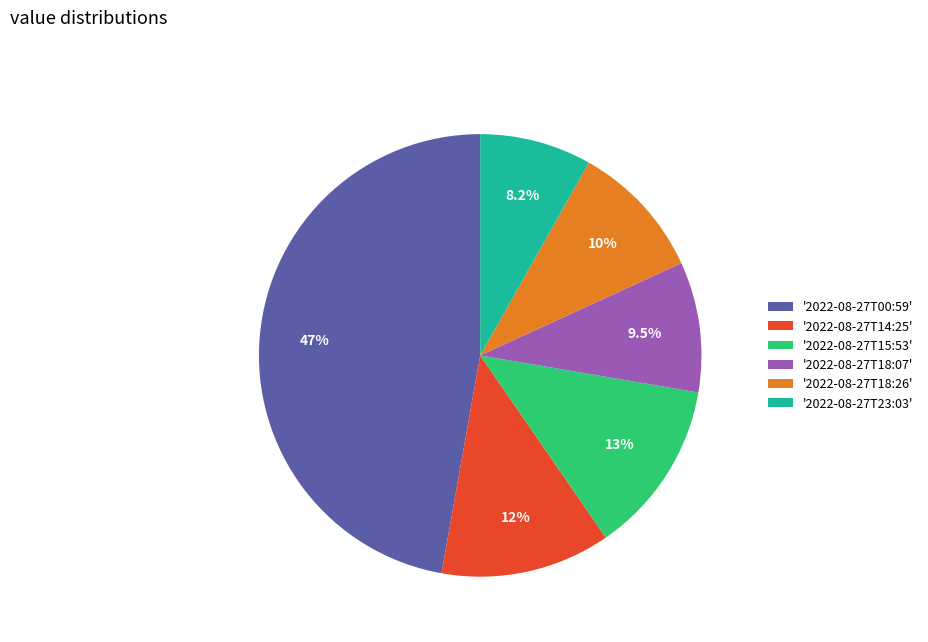

Is there a majority slice in this chart?

No